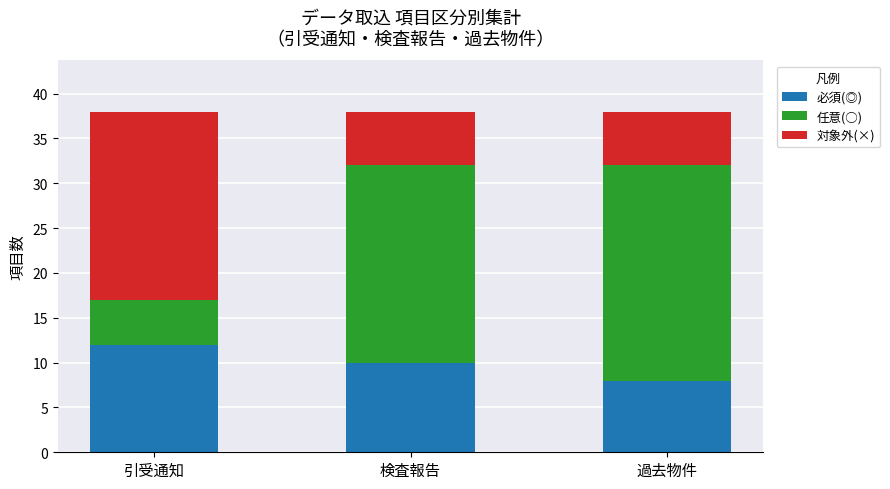

What is the approximate value of 必須(◎) at 過去物件?

8